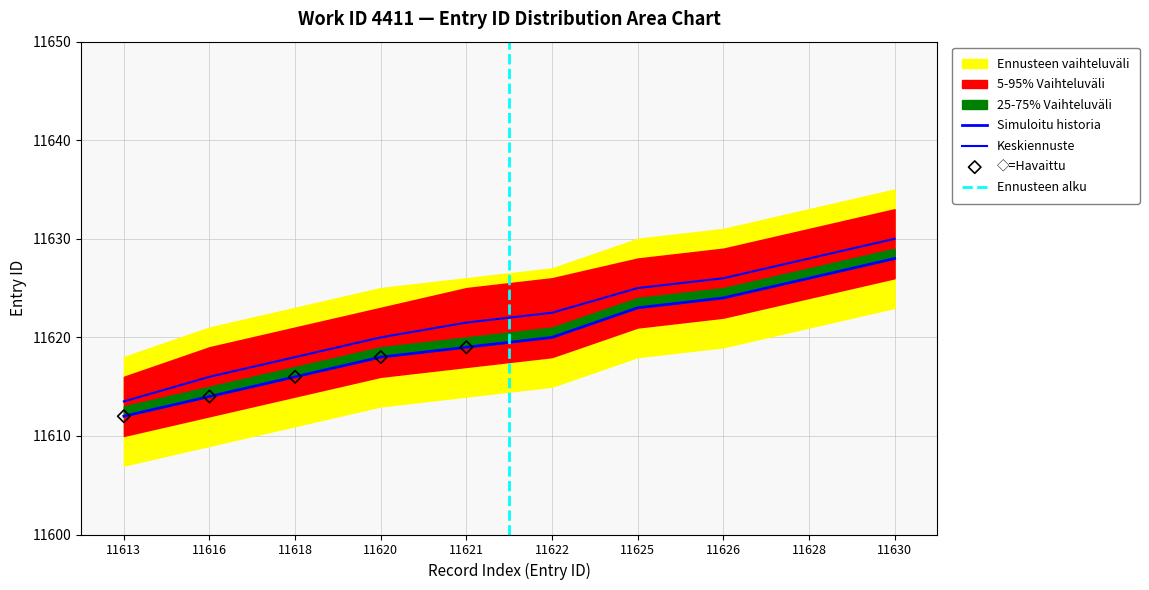

At which category is the sum across all series the highest?

11630